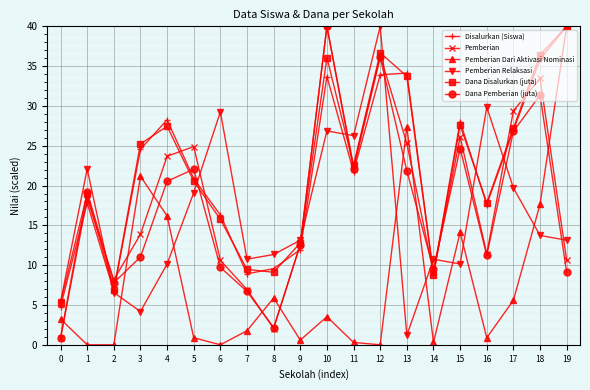

Which series changed the most between 0 and 9?

Pemberian